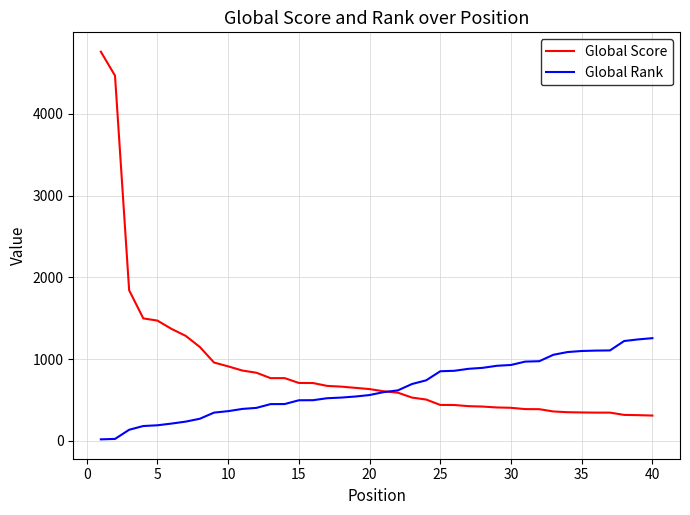

Which series has the largest total across all categories?

Global Score